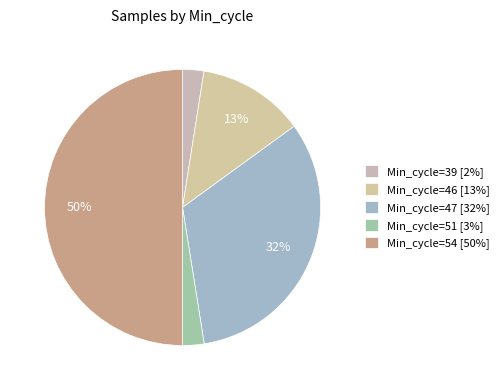

Count the number of slices in the pie.

5